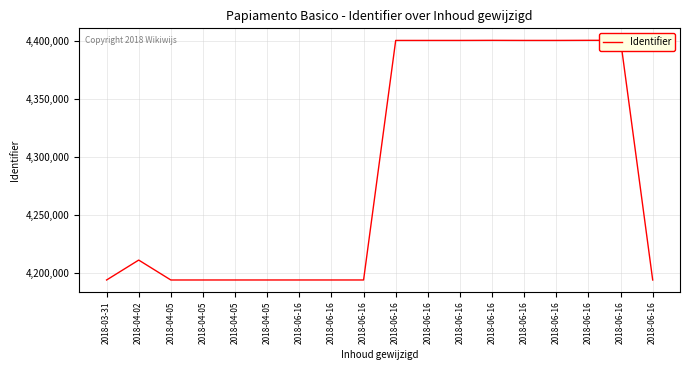

List the labels in order of value, smallest first.

2018-03-31, 2018-04-05, 2018-04-05, 2018-06-16, 2018-04-05, 2018-04-05, 2018-06-16, 2018-06-16, 2018-06-16, 2018-04-02, 2018-06-16, 2018-06-16, 2018-06-16, 2018-06-16, 2018-06-16, 2018-06-16, 2018-06-16, 2018-06-16